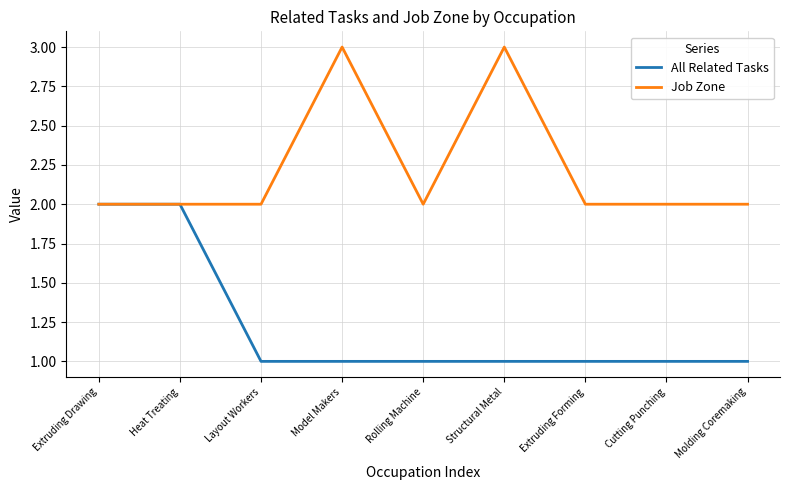

Which series has the largest total across all categories?

Job Zone